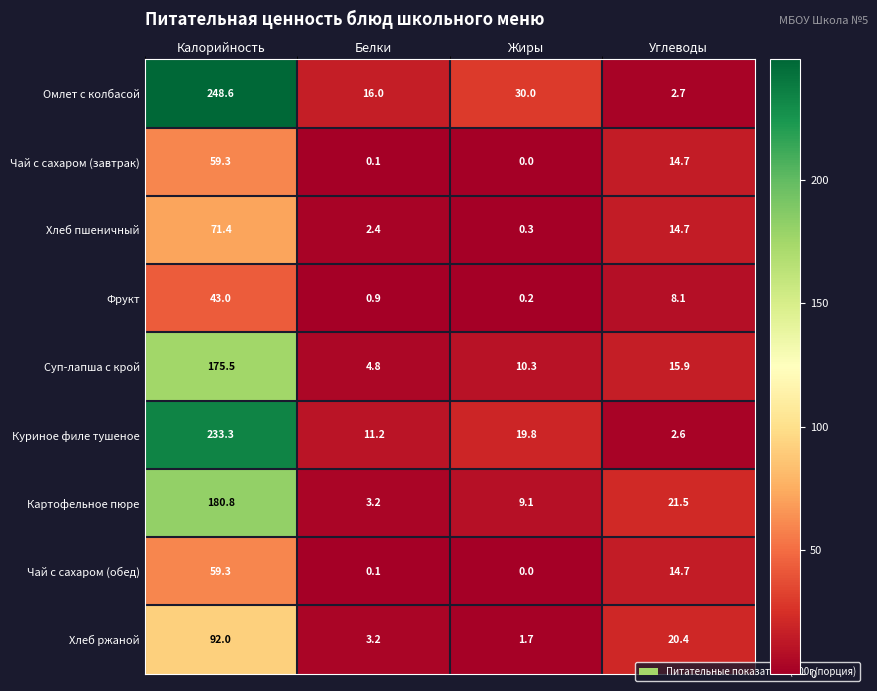

What is the highest value of the Чай с сахаром (завтрак) series?

59.3